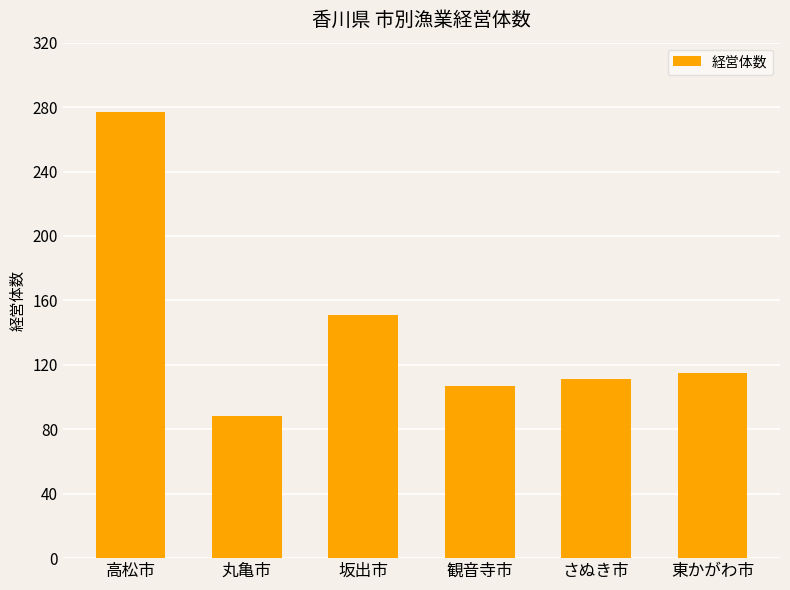

What is the difference between the values at 東かがわ市 and 高松市?

162